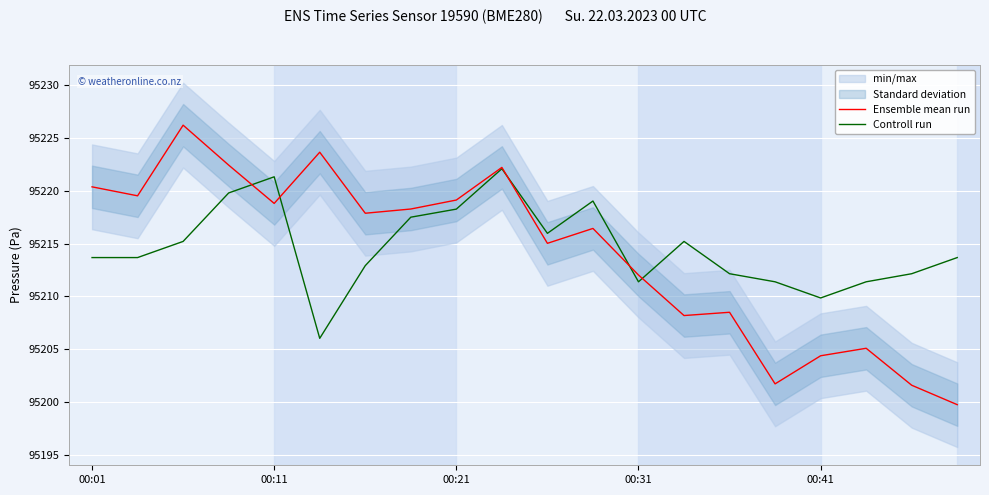

What is the minimum value for Ensemble mean run?

95199.8